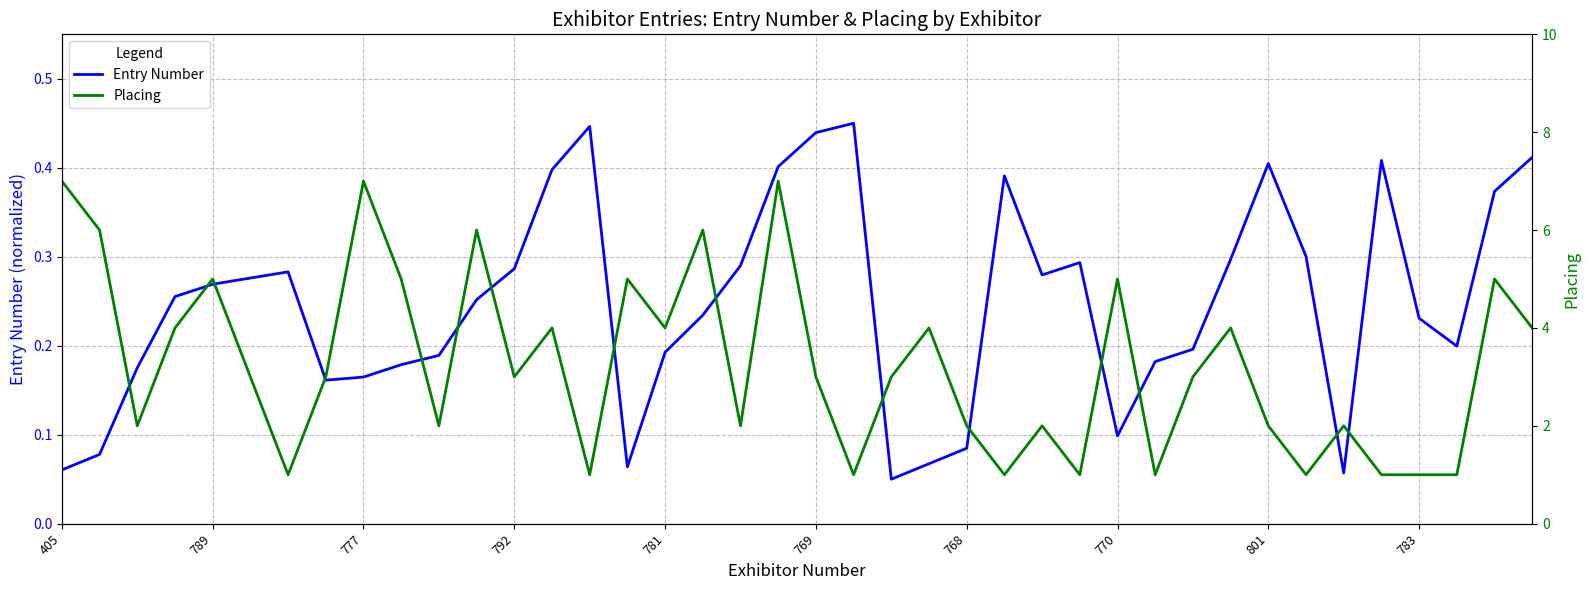

At which category does the chart reach its peak across all series?

405